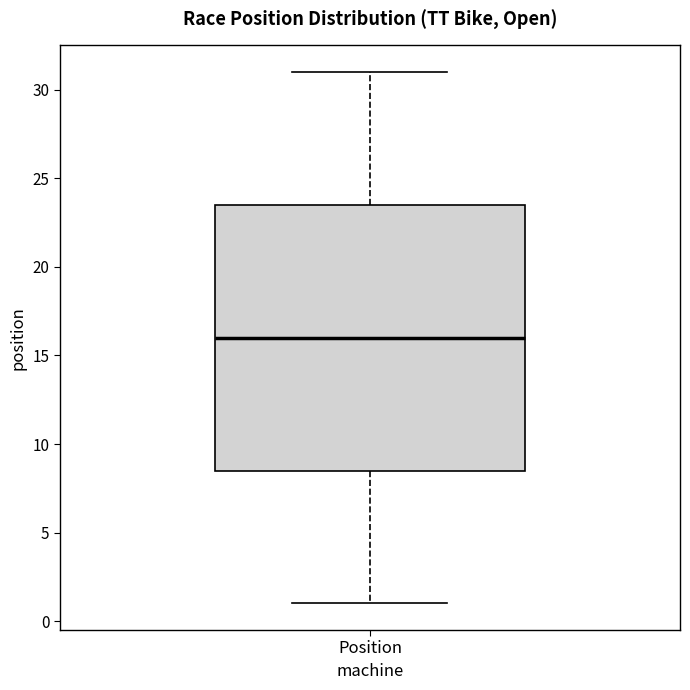

Where is the upper edge of the box for Position on the y-axis? The values are not printed on the chart, so give them approximately, as read against the axis.

23.5